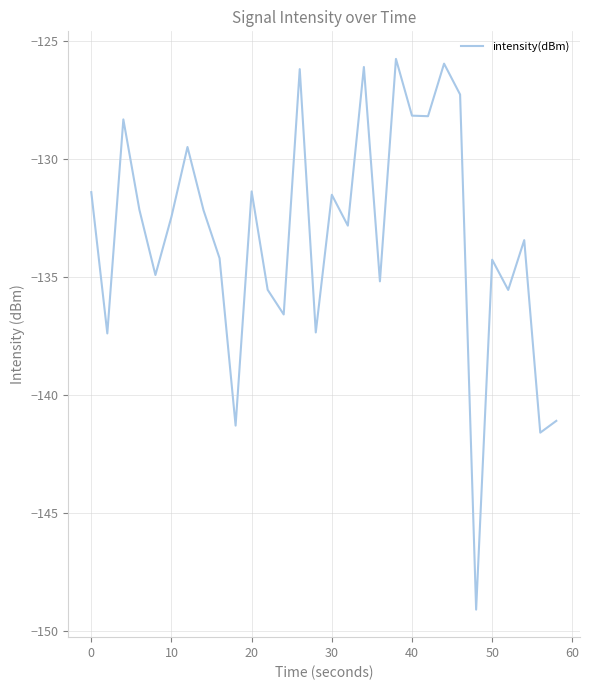

What is the maximum value shown in the chart?

-125.8